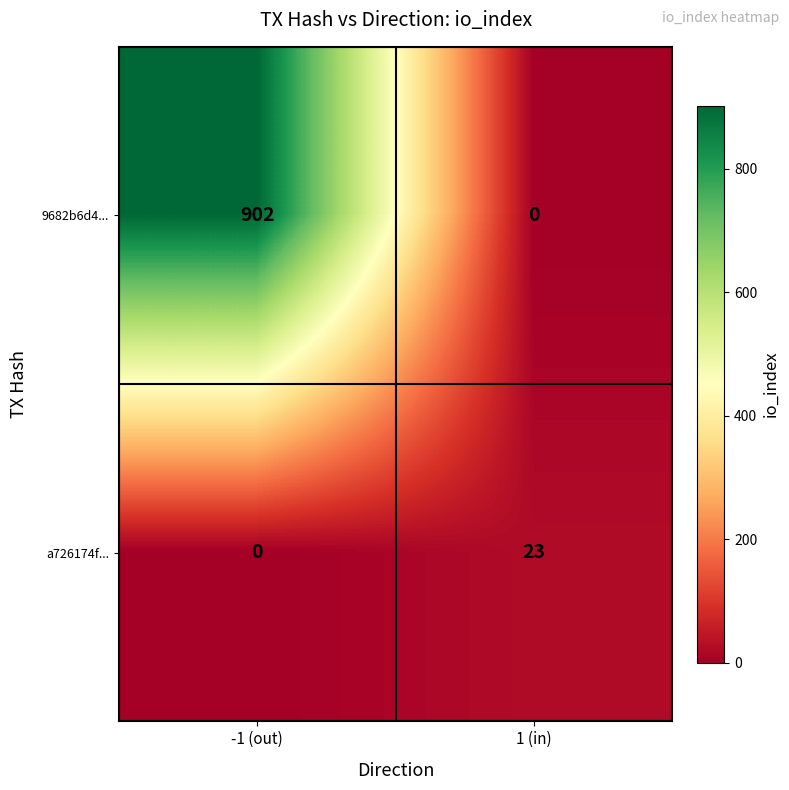

How many values in the 9682b6d4... series are below 902?

1